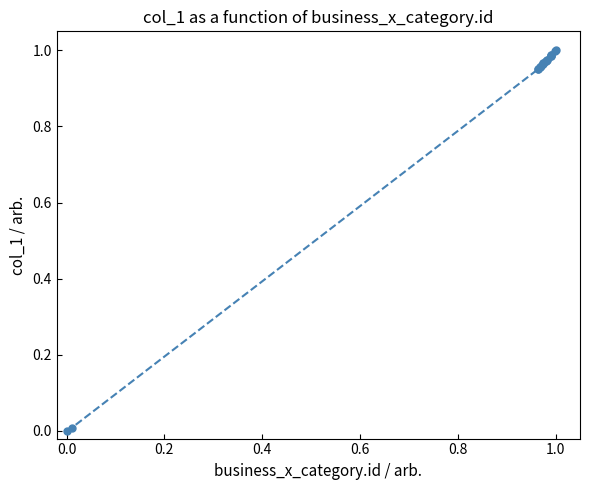

What is the average value?

0.9